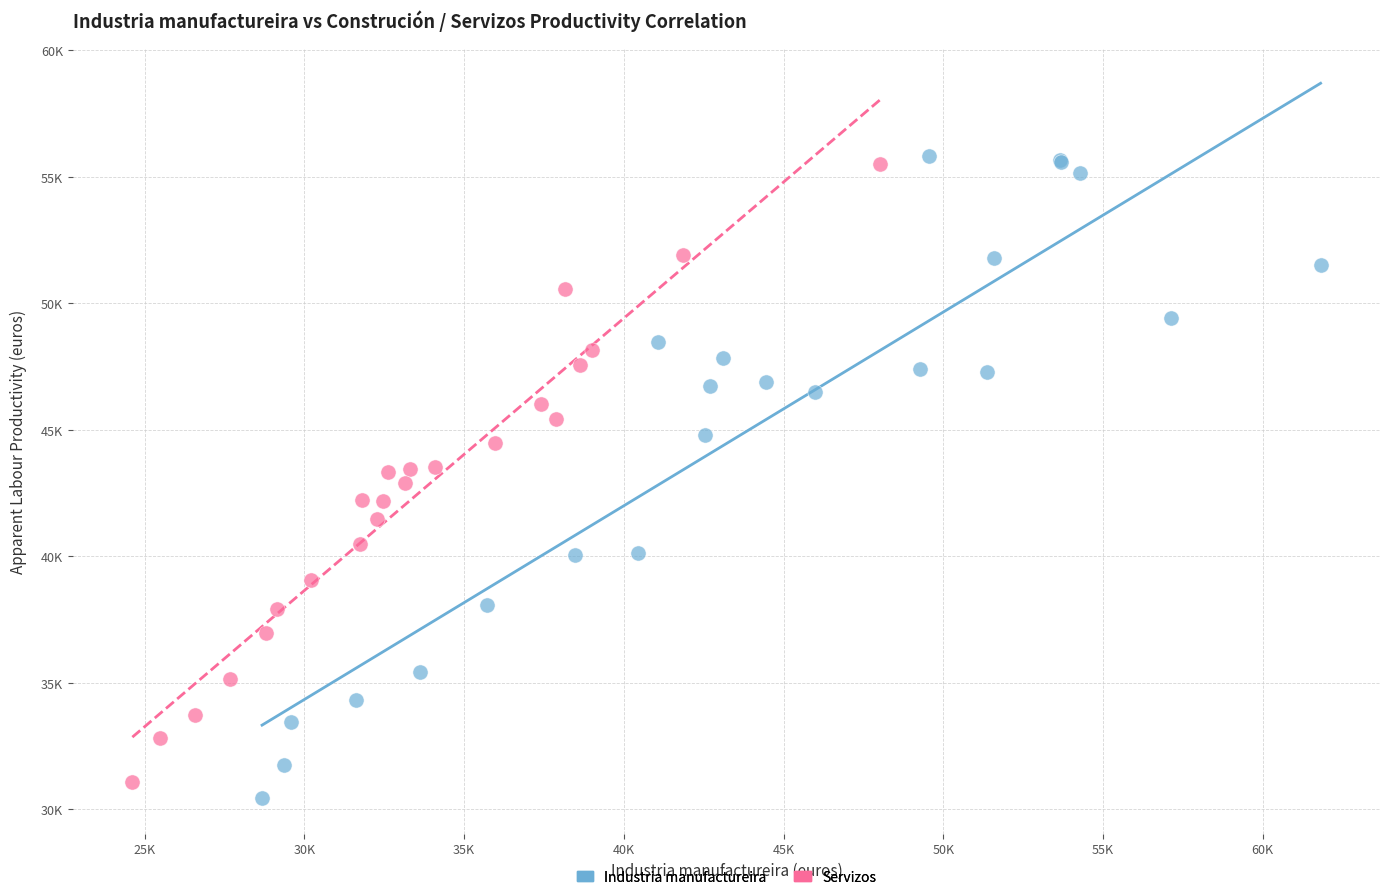

Which series reaches the minimum Y coordinate?

Industria manufactureira